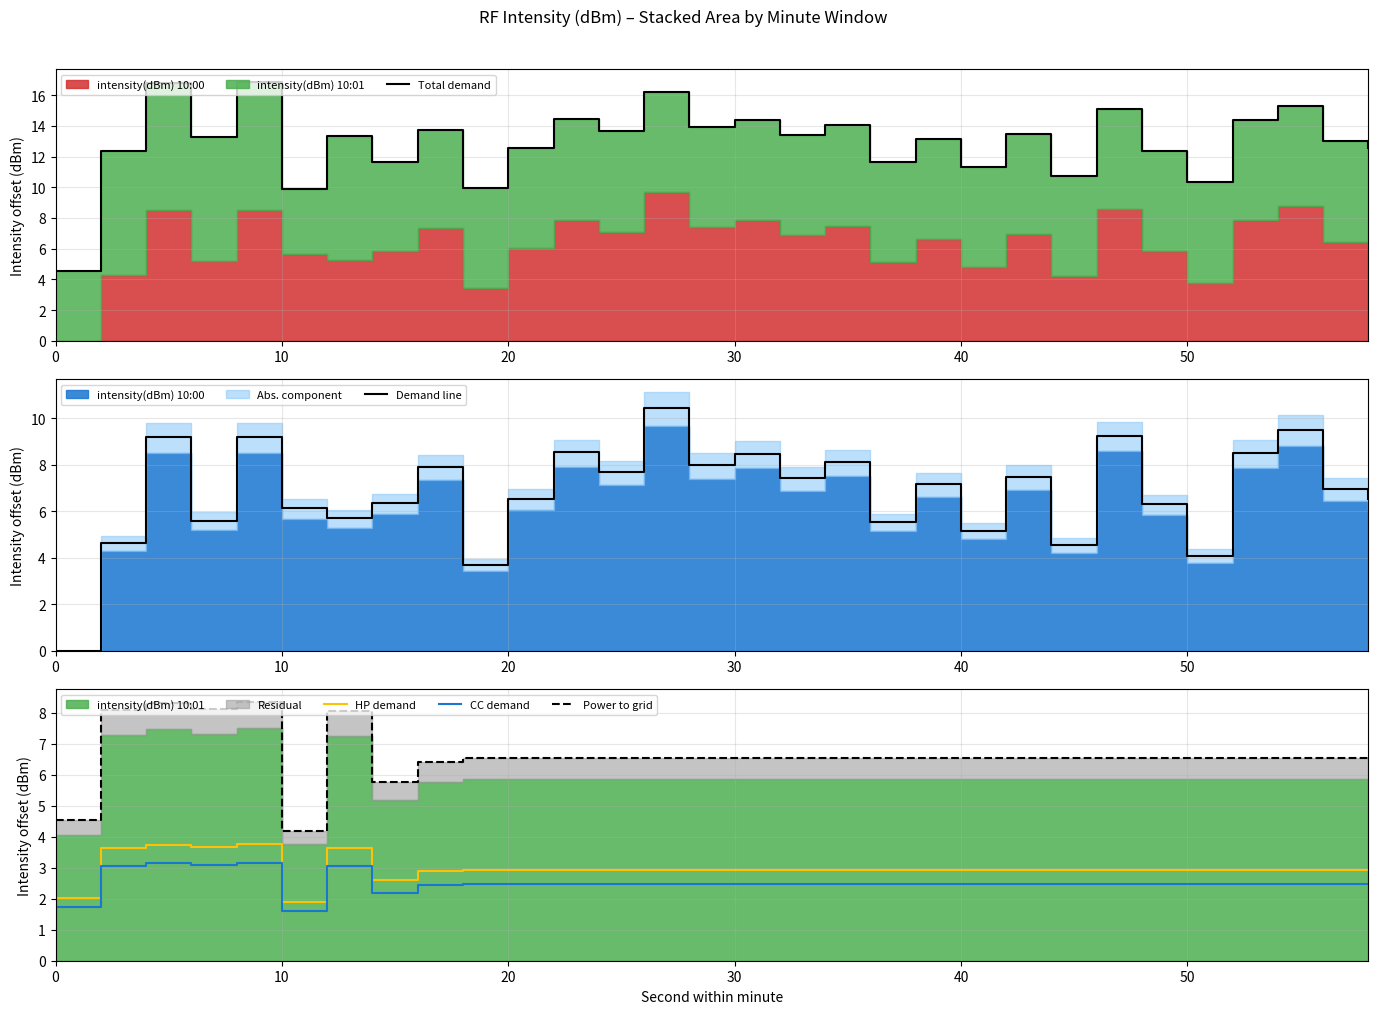

What is the maximum value for Demand line?

10.4